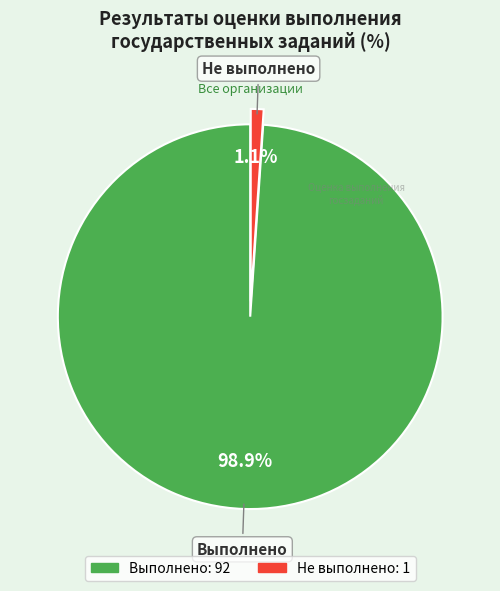

Does Не выполнено represent more than half of the total?

No